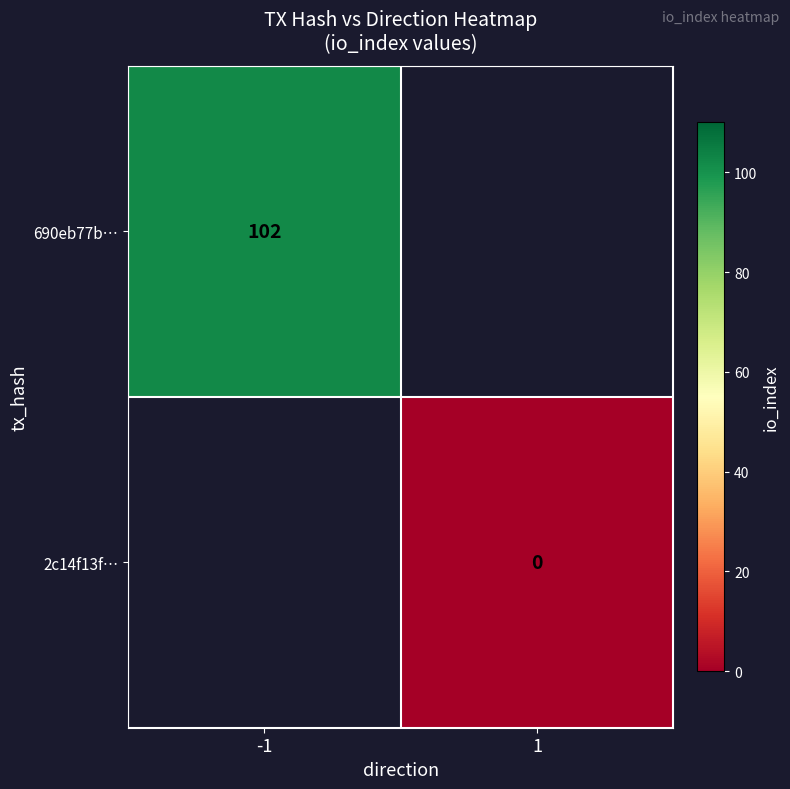

Is it true that 690eb77b… equals 102 at -1?

True